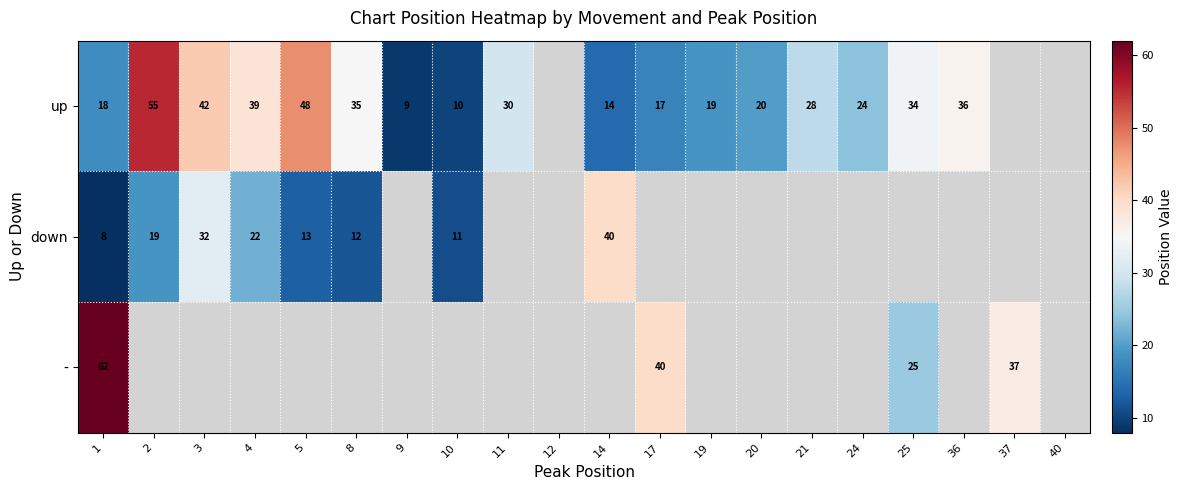

The up series shows 10.5 at 36. True or false?

False